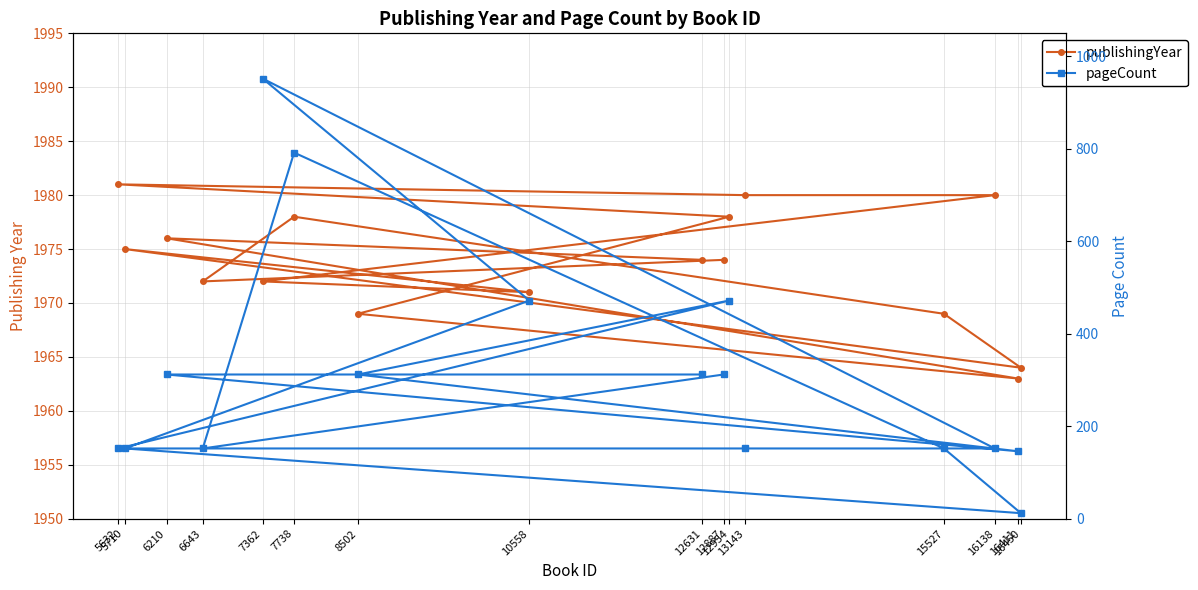

Between 16450 and 6643, which series saw the biggest shift?

pageCount